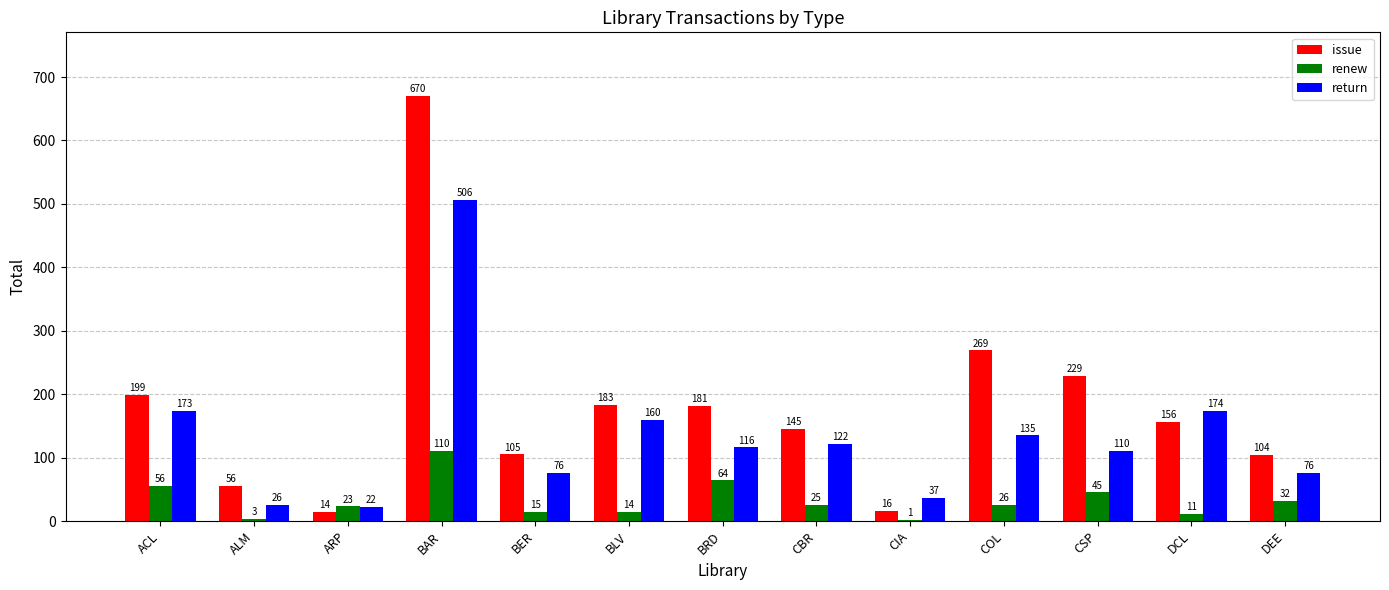

Which series has the largest total across all categories?

issue